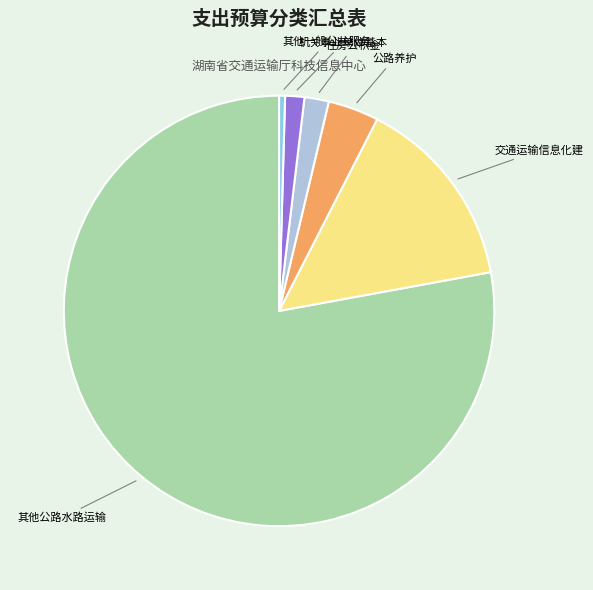

Does any single category account for the majority?

Yes